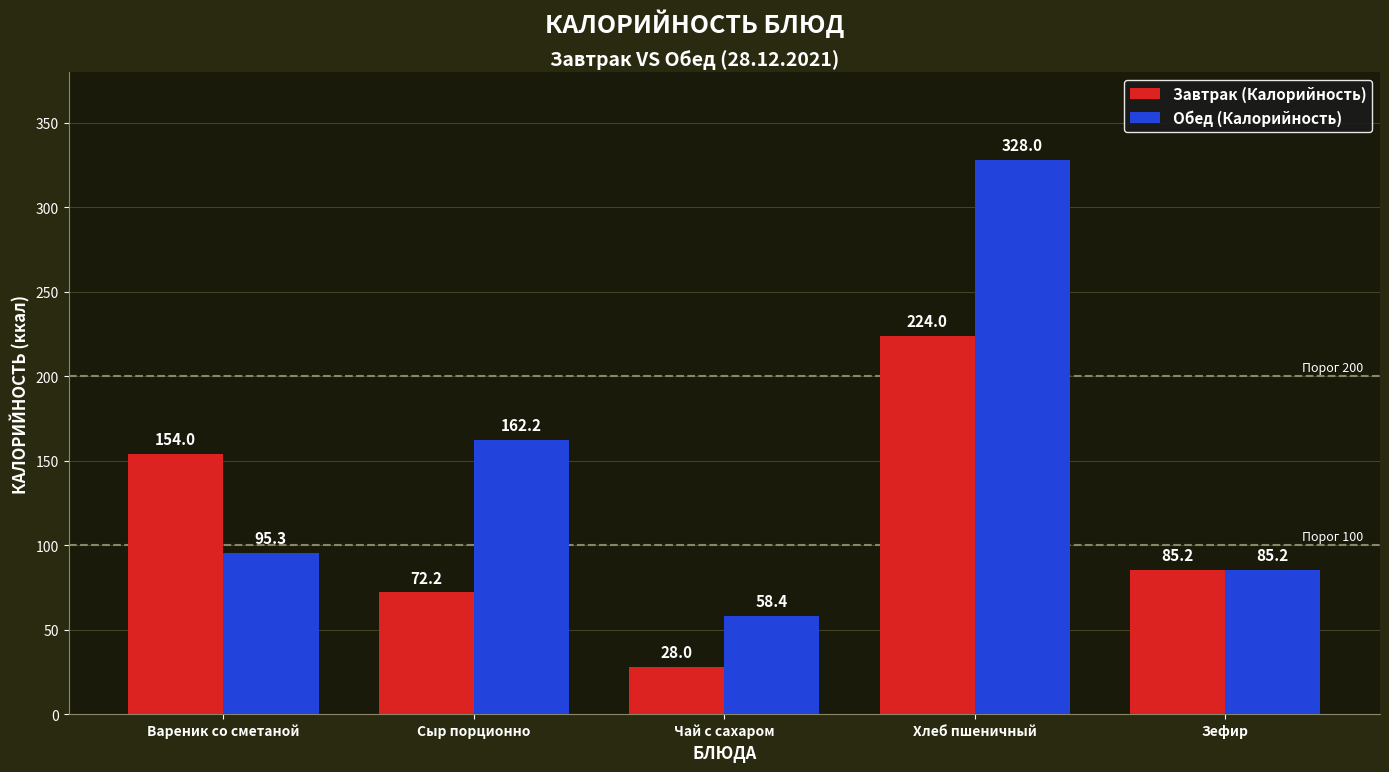

Which label corresponds to the smallest value in the chart?

Чай с сахаром